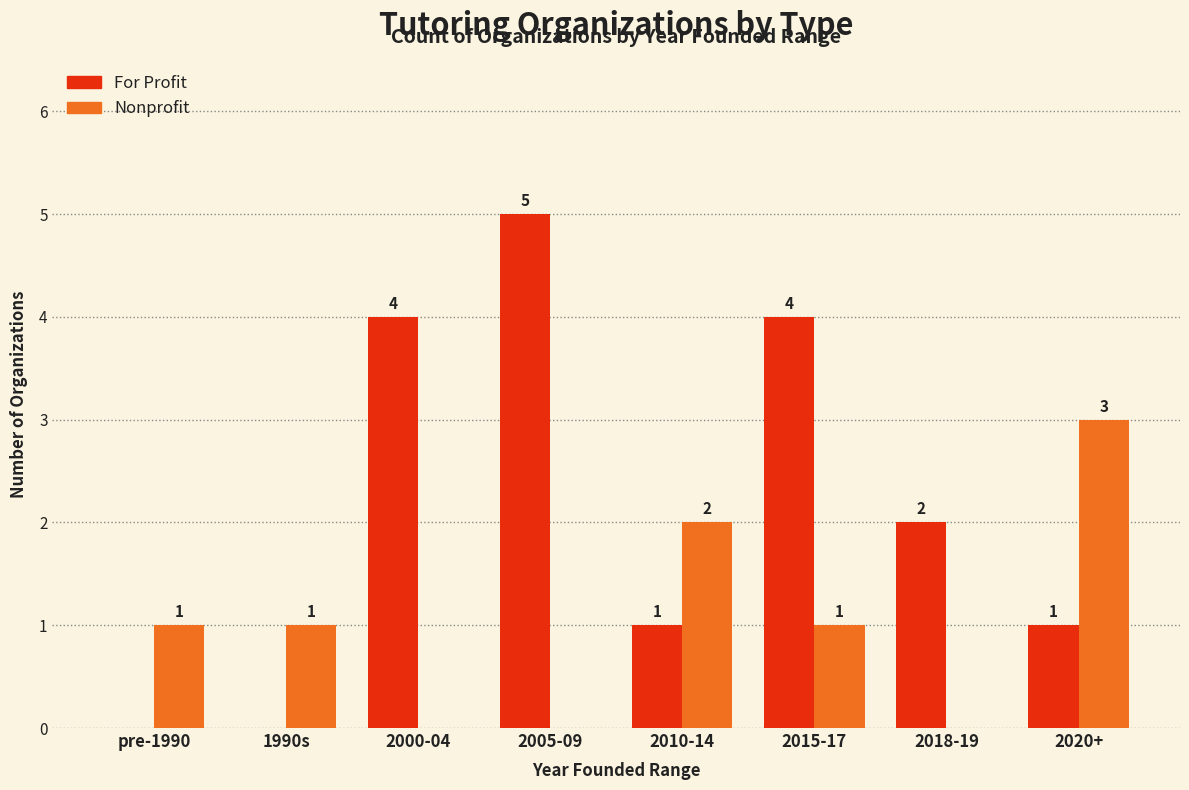

Between 2010-14 and 2020+, which series saw the biggest shift?

Nonprofit